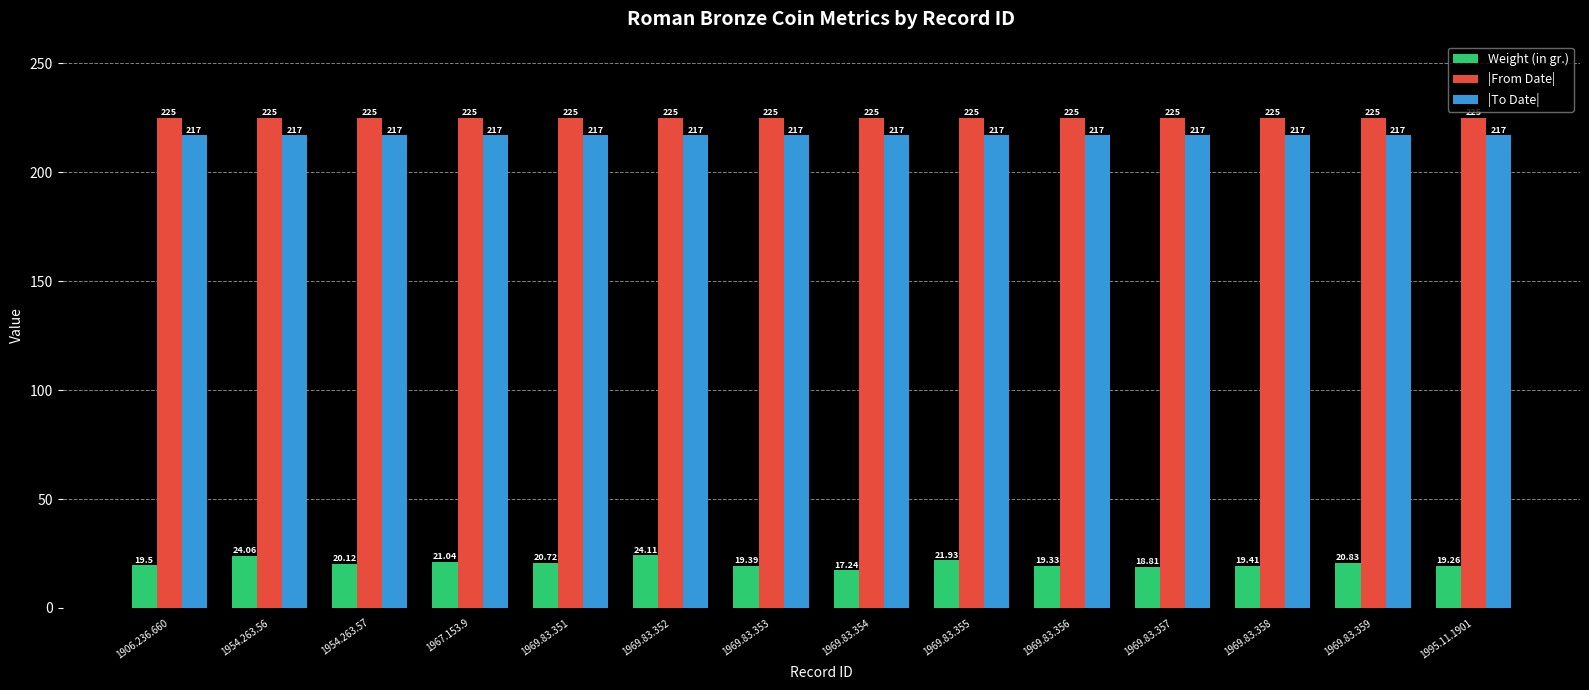

At how many categories does at least one series exceed 84?

14